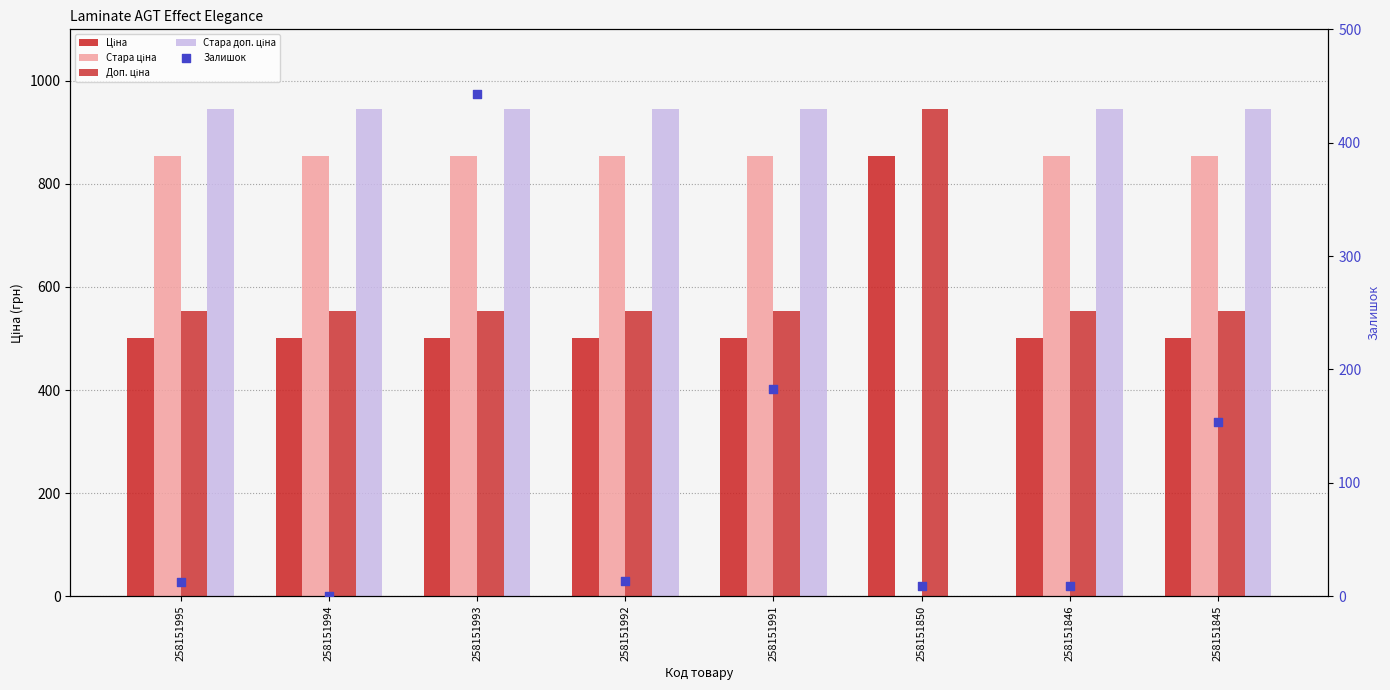

Is the value of Стара ціна at 258151845 greater than the value of Доп. ціна at 258151994?

Yes